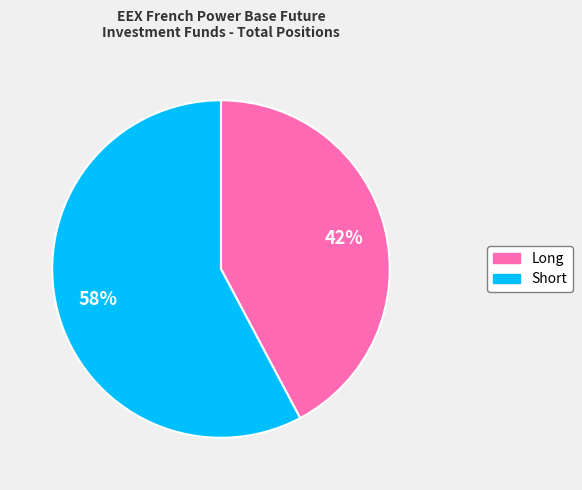

How many segments does this pie chart have?

2